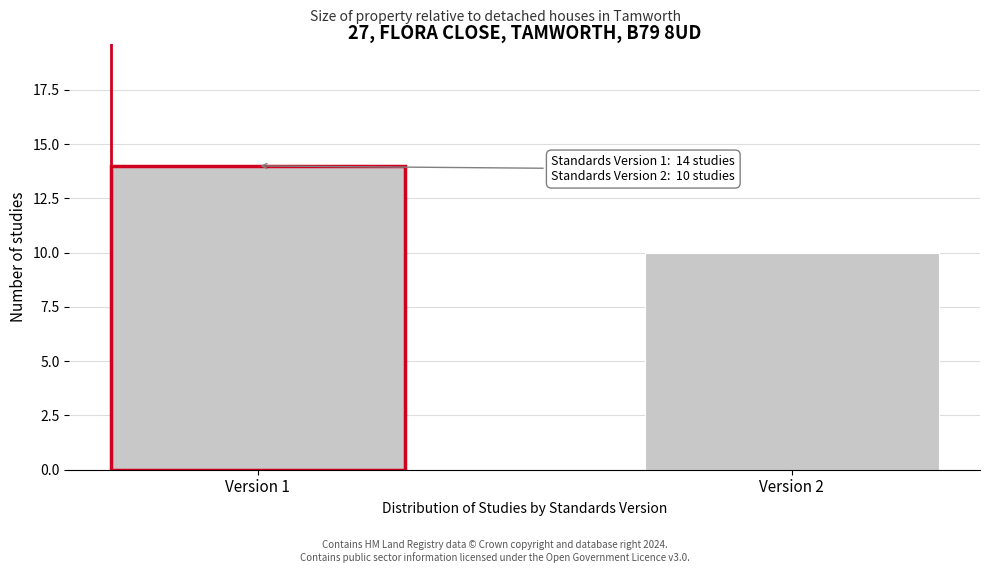

Reading left to right, transcribe all the data shown in this chart.

14	10